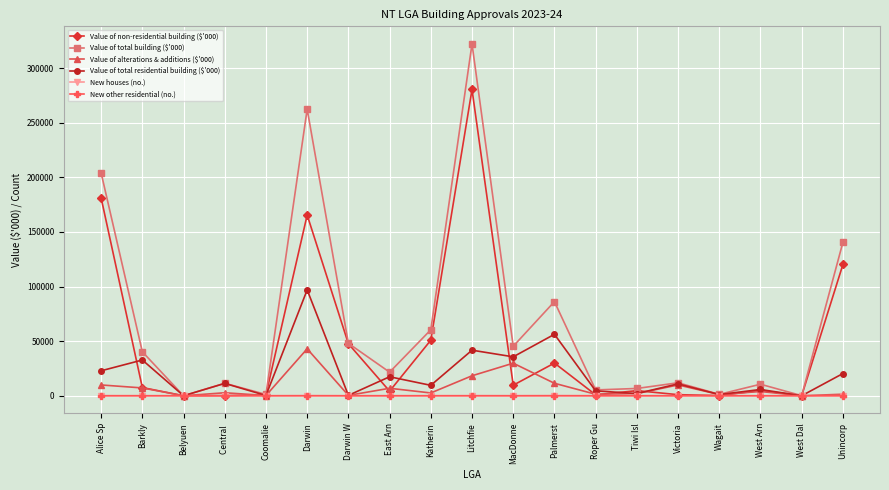

At which label does Value of alterations & additions ($'000) first exceed 2750?

Alice Sp